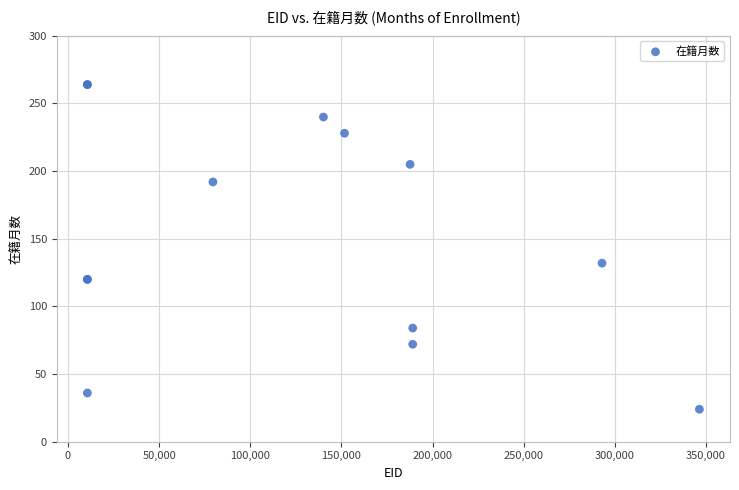

What Y value in the scatter plot is closest to 144?

132